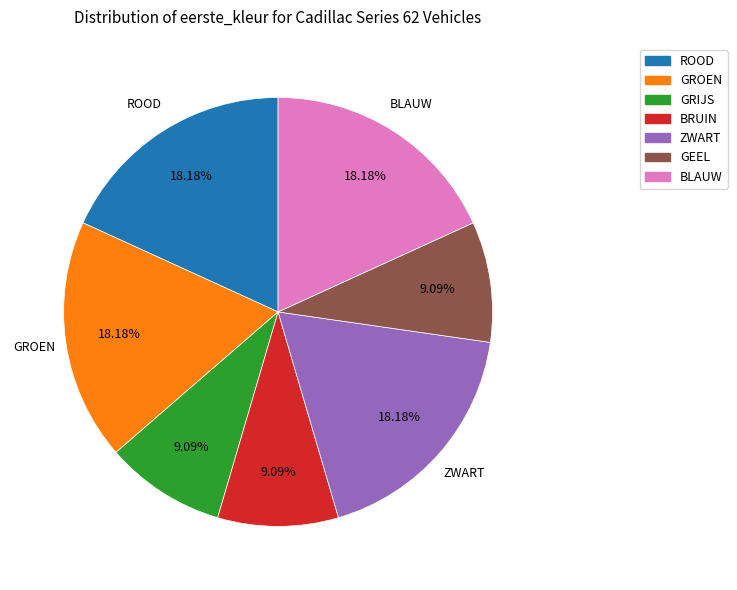

To the nearest percent, what is the combined percentage of BRUIN and BLAUW?

27%